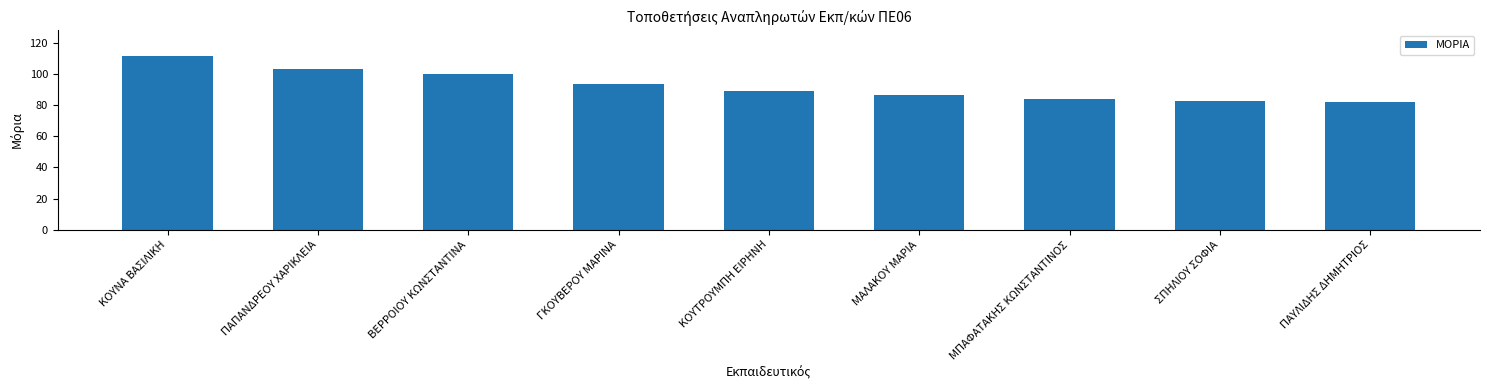

What is the sum of the values at ΚΟΥΤΡΟΥΜΠΗ ΕΙΡΗΝΗ and ΜΑΛΑΚΟΥ ΜΑΡΙΑ?

175.1